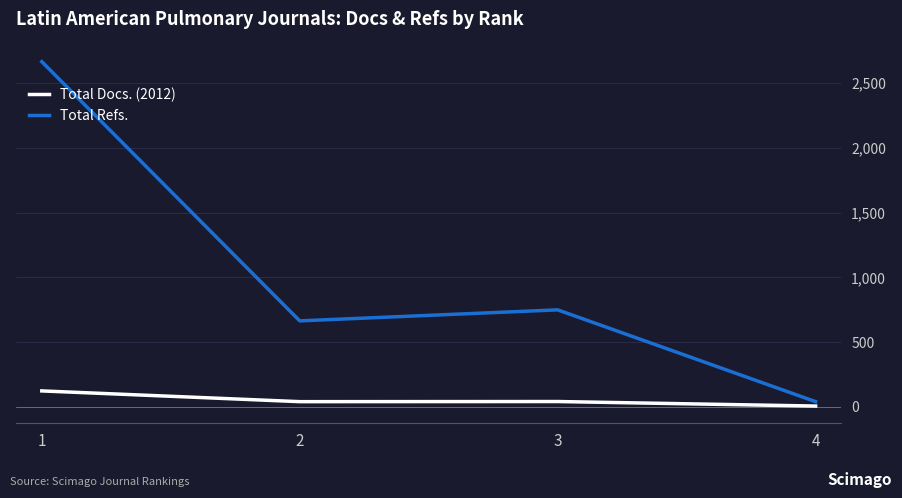

What are all the series names shown in the legend?

Total Docs. (2012), Total Refs.